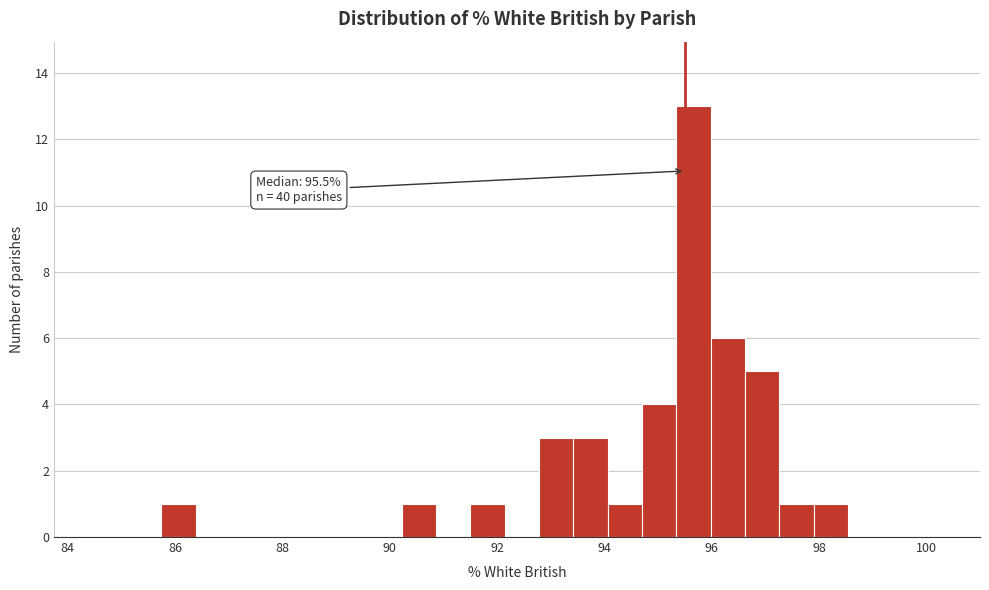

Read against the x-axis, roughly where is the centre of the tallest bar?

95.6